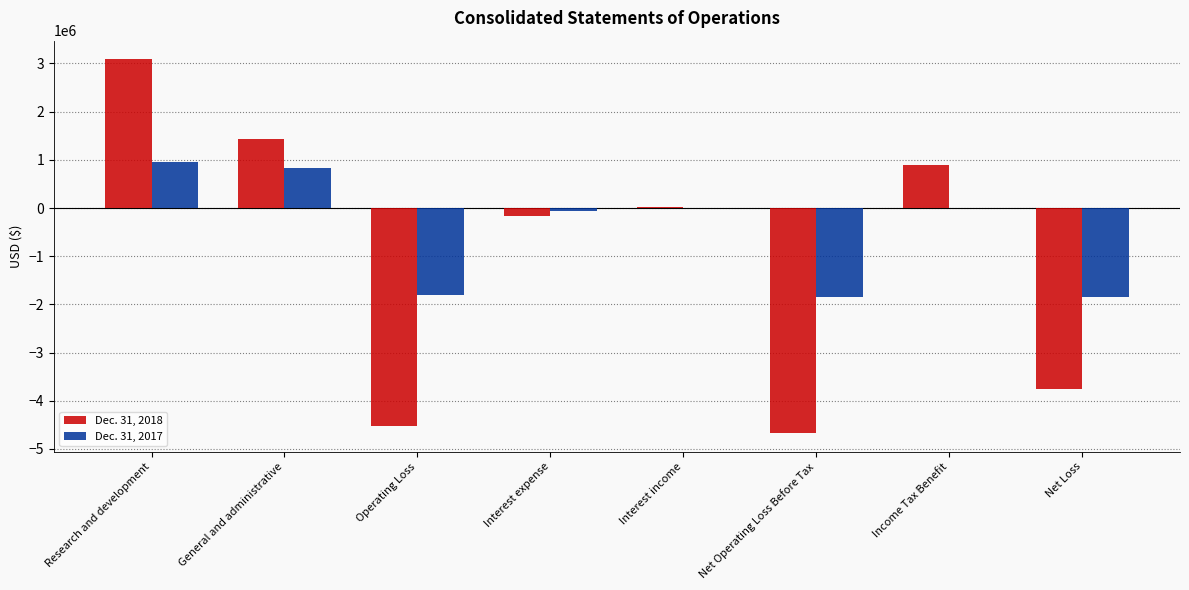

At which category is the sum across all series the highest?

Research and development